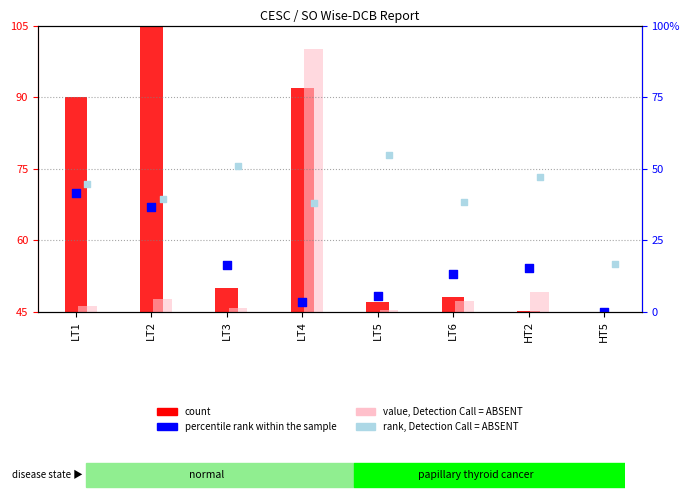

At how many categories does at least one series exceed 53?

8